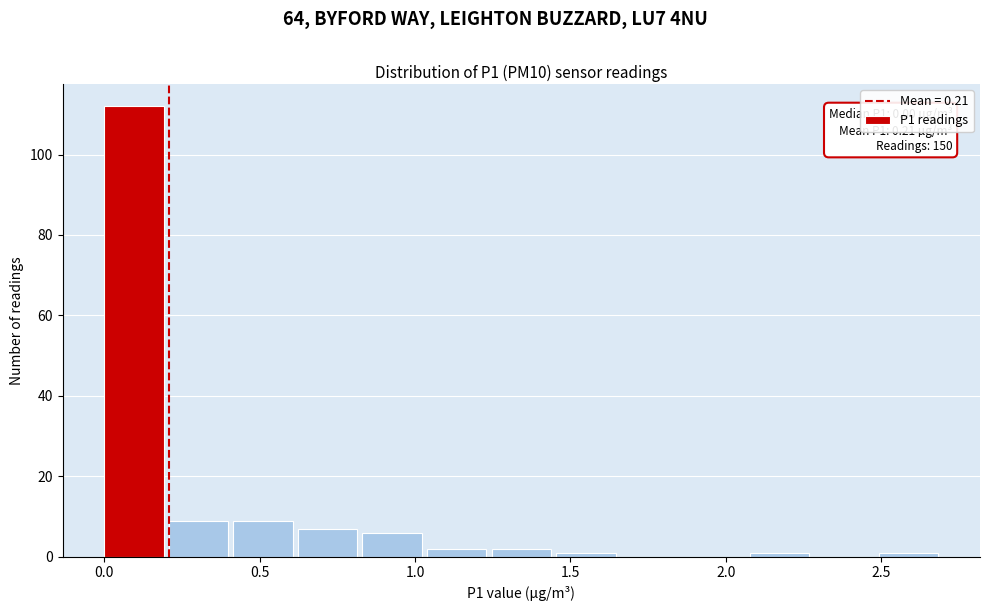

Which range on the x-axis has the tallest bar?

0.00 to 0.20